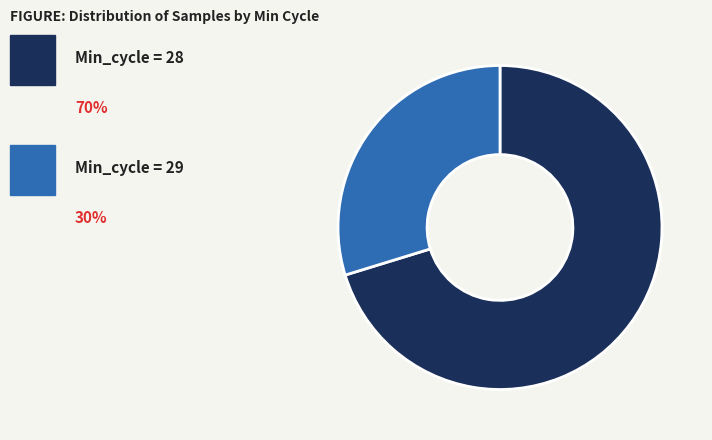

Does any single category account for the majority?

Yes